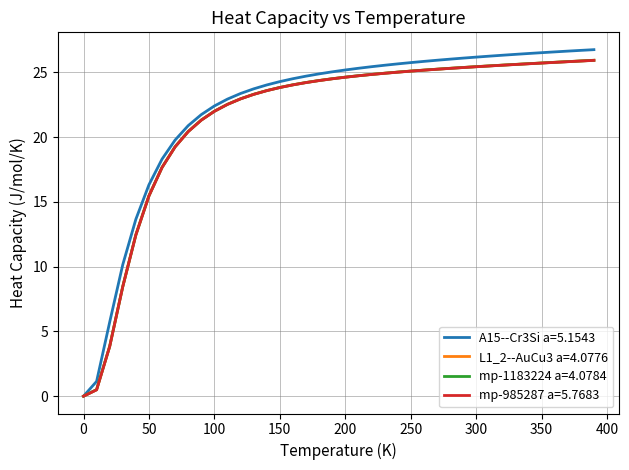

At how many categories does at least one series exceed 15?

35